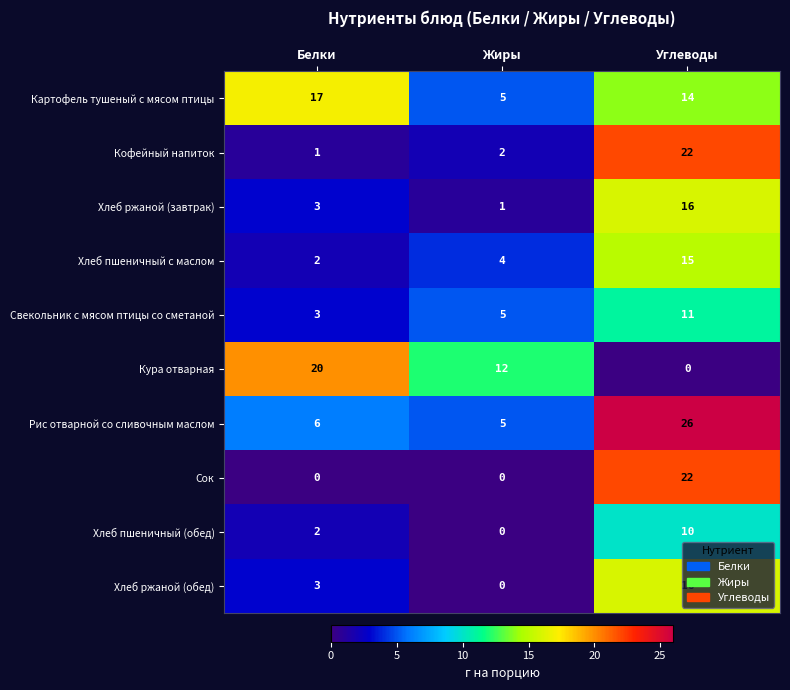

Count the number of categories in the chart.

3